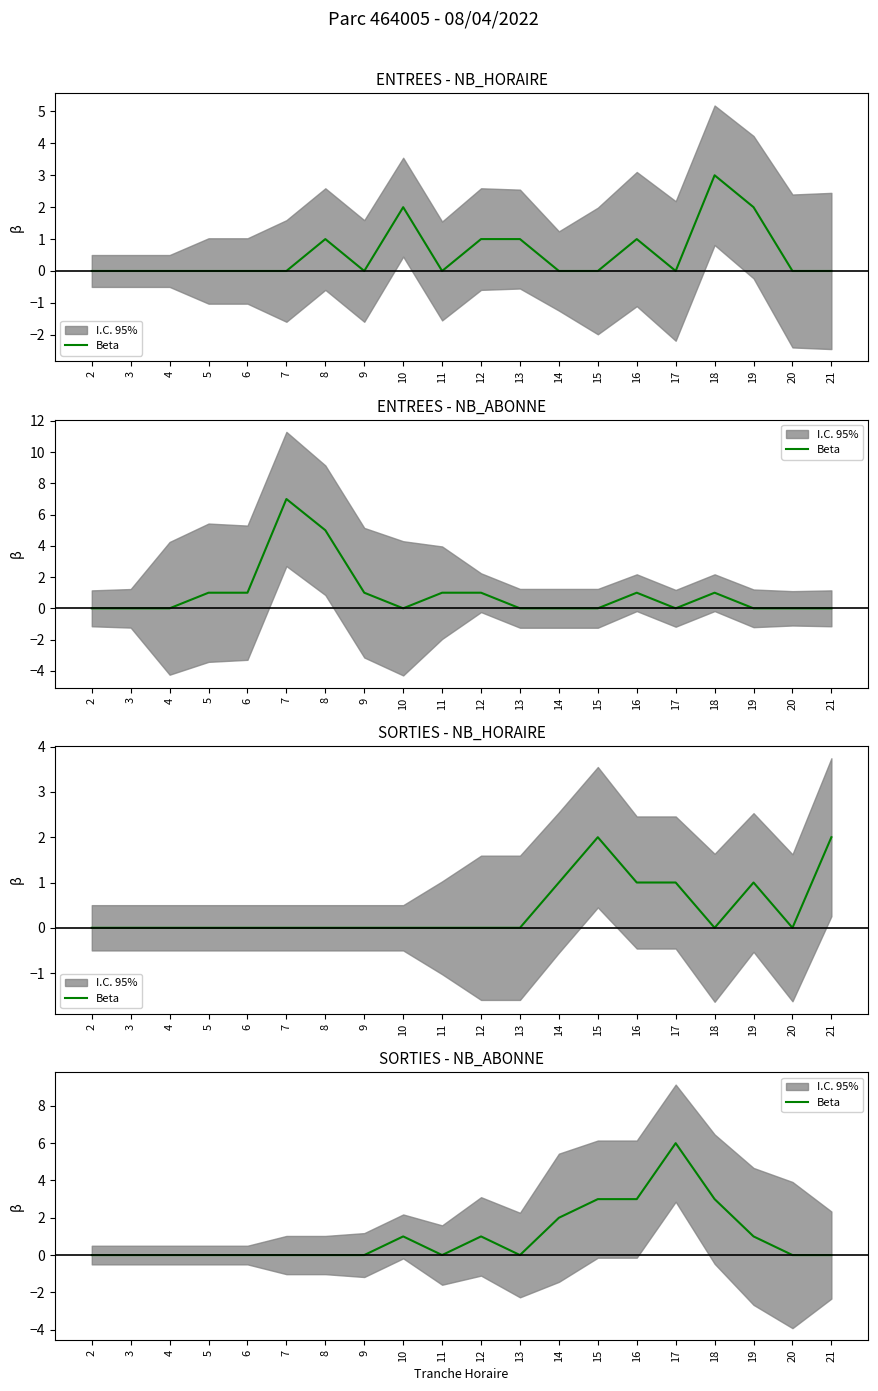

How many points are lower than both their immediate neighbors (excluding endpoints)?

2